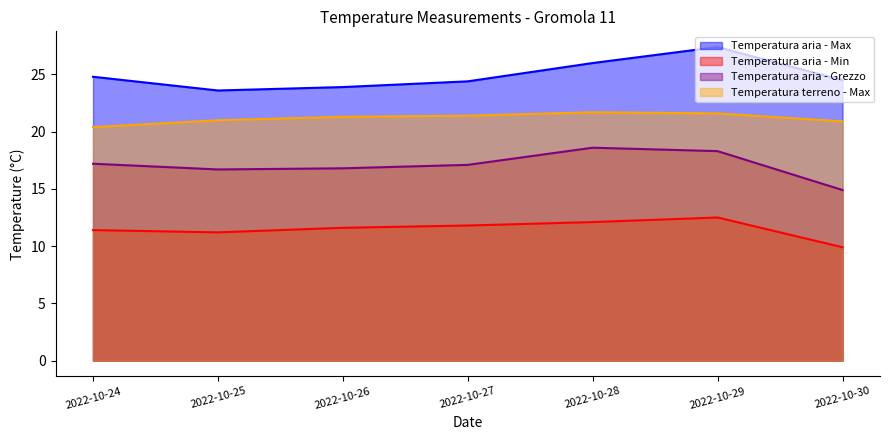

At which label is Temperatura aria - Max closest to 25?

2022-10-24